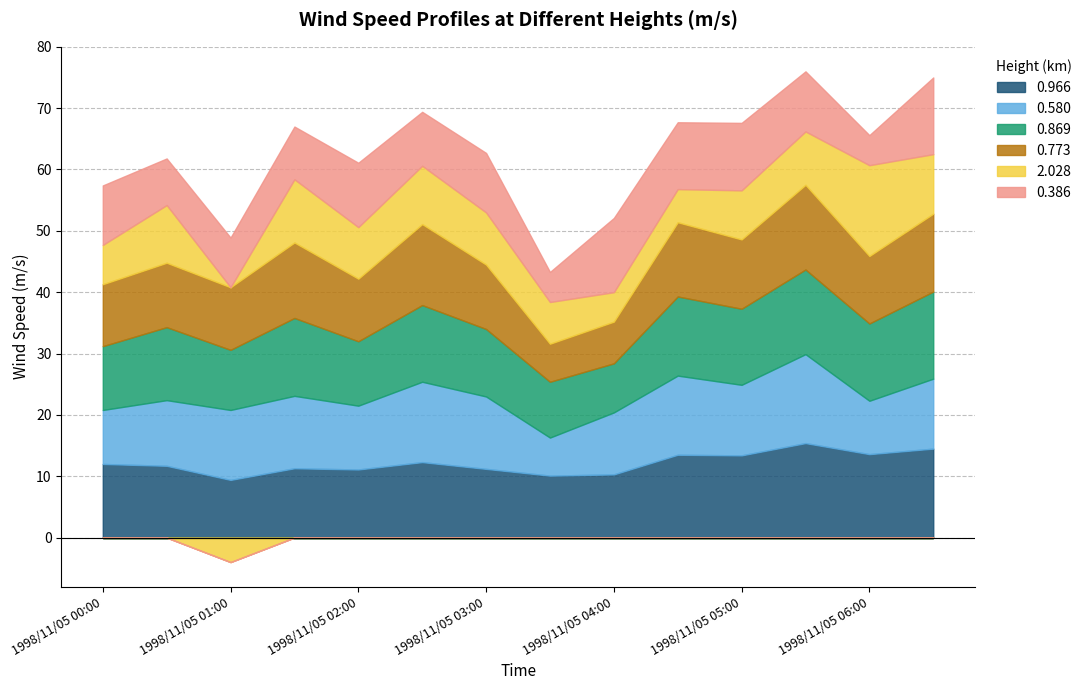

How many values in the 0.773 series are below 11?

7